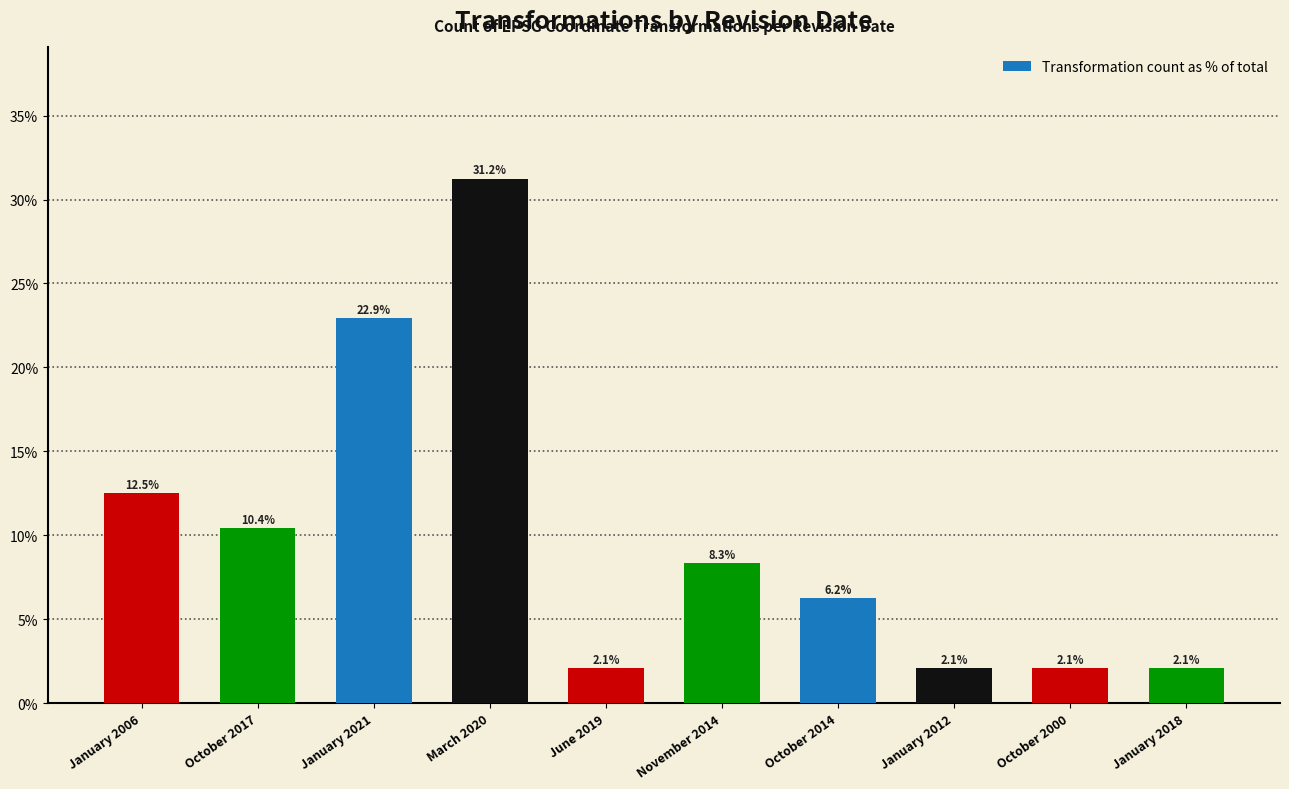

Are the bars horizontal?

No